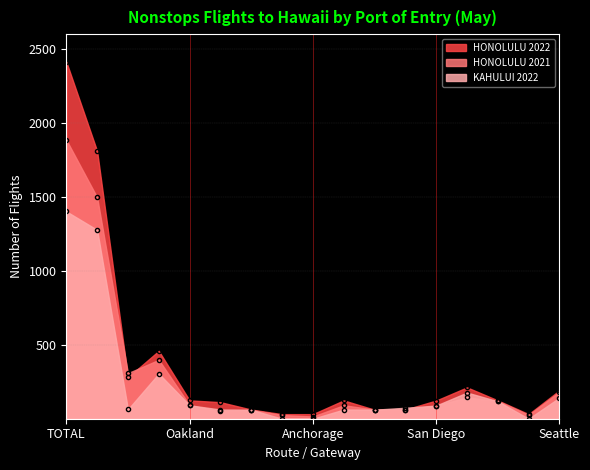

Rank the series by their maximum value, from lowest to highest.

KAHULUI 2022, HONOLULU 2021, HONOLULU 2022